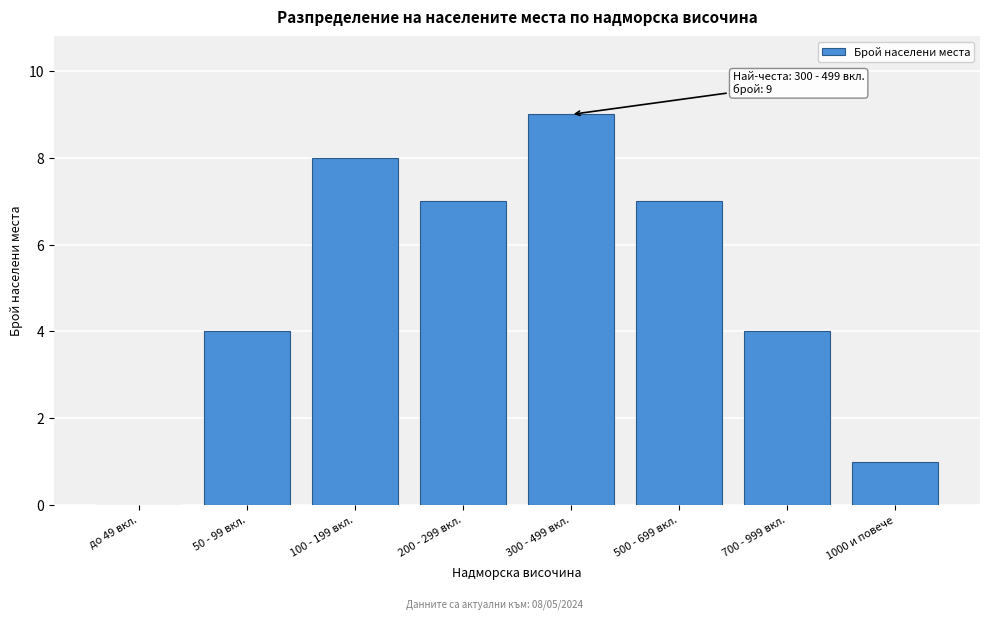

Reading left to right, transcribe all the data shown in this chart.

до 49 вкл.=0	50 - 99 вкл.=4	100 - 199 вкл.=8	200 - 299 вкл.=7	300 - 499 вкл.=9	500 - 699 вкл.=7	700 - 999 вкл.=4	1000 и повече=1